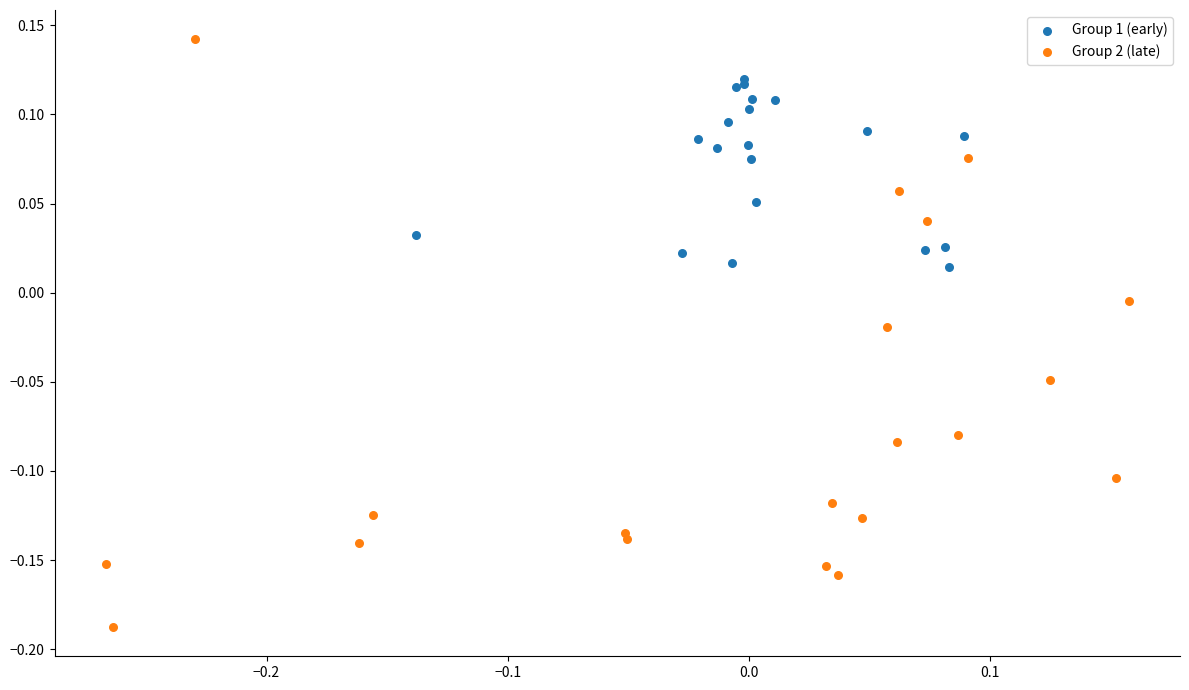

Which series reaches the maximum Y coordinate?

Group 2 (late)